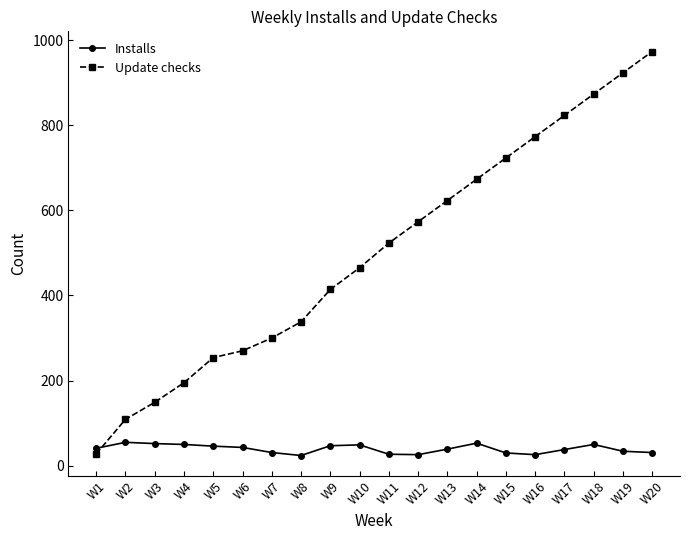

Does the chart have visible grid lines?

No